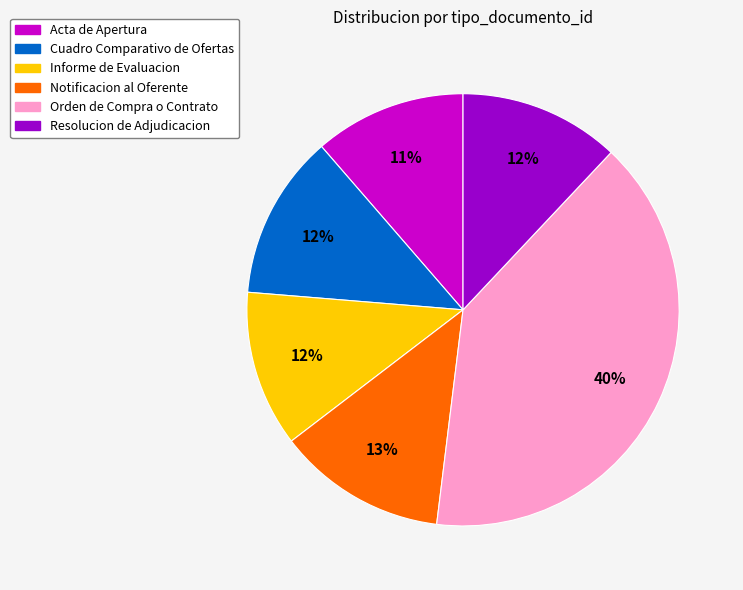

The Cuadro Comparativo de Ofertas slice represents 23% of the pie. True or false?

False